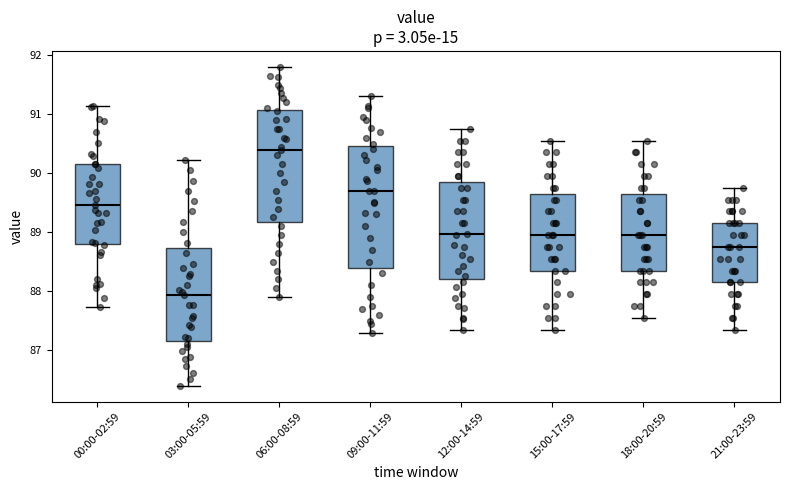

Reading left to right, read every box against the y-axis: the position of its median line, the range the box covers, and the ends of its whiskers. The values are not printed on the chart, so give them approximately, as read against the axis.

00:00-02:59: median 89.5, box 88.8 to 90.2, whiskers 87.7 to 91.1
03:00-05:59: median 87.9, box 87.2 to 88.7, whiskers 86.4 to 90.2
06:00-08:59: median 90.4, box 89.2 to 91.1, whiskers 87.9 to 91.8
09:00-11:59: median 89.7, box 88.4 to 90.5, whiskers 87.3 to 91.3
12:00-14:59: median 89.0, box 88.2 to 89.9, whiskers 87.4 to 90.8
15:00-17:59: median 89.0, box 88.4 to 89.7, whiskers 87.4 to 90.6
18:00-20:59: median 89.0, box 88.4 to 89.7, whiskers 87.6 to 90.6
21:00-23:59: median 88.8, box 88.2 to 89.2, whiskers 87.4 to 89.8